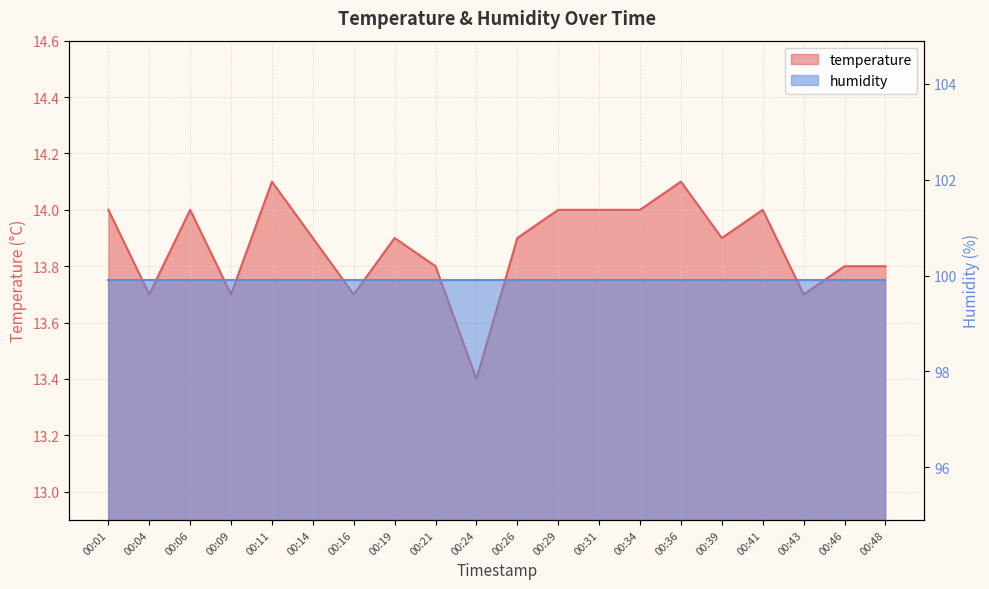

What is the value of the 5th point from the left?

14.1